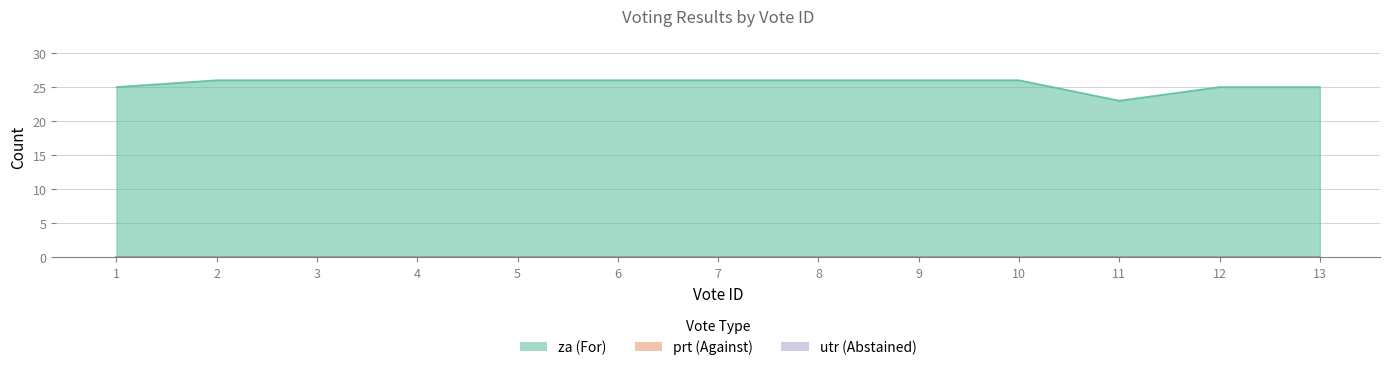

True or false: za and prt cross at least once.

False